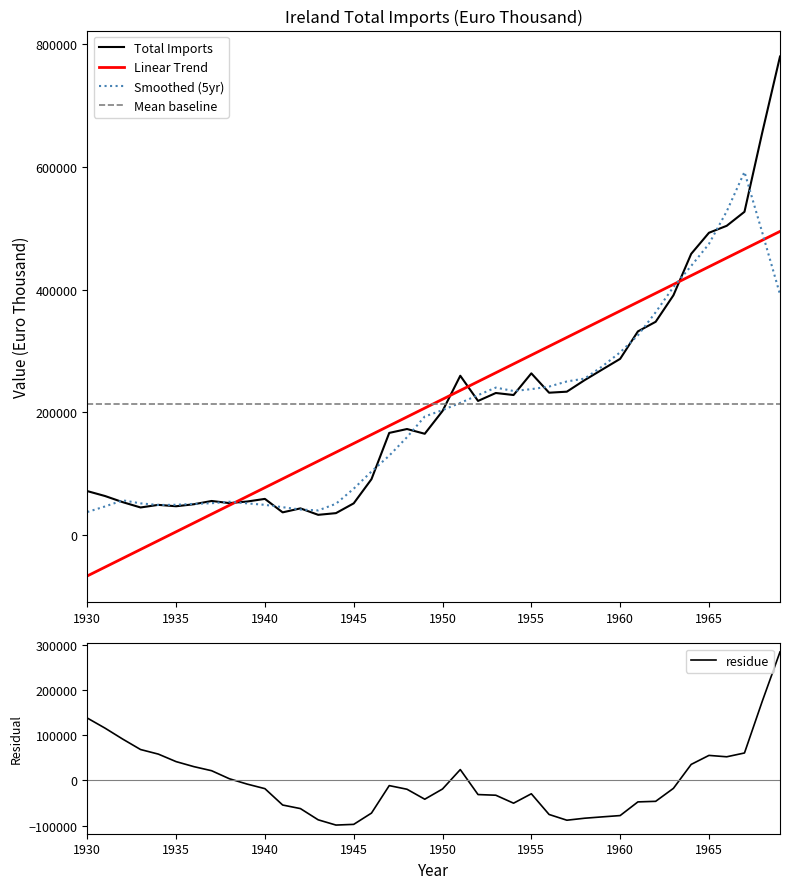

How many interior local peaks does the Smoothed (5yr) series have?

4